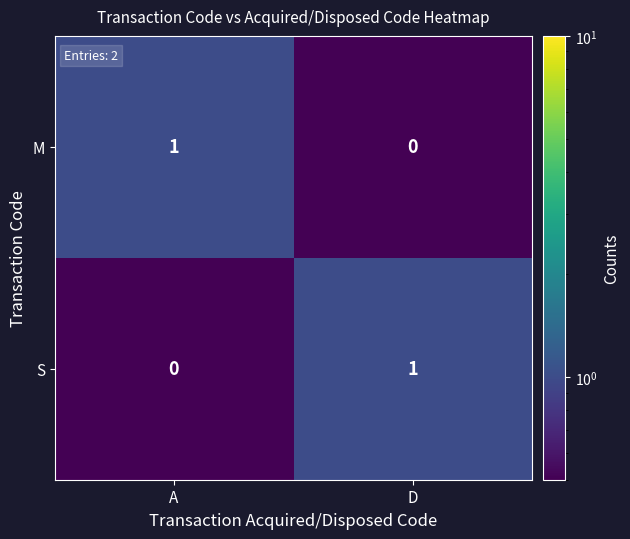

At which label does M reach its peak?

A